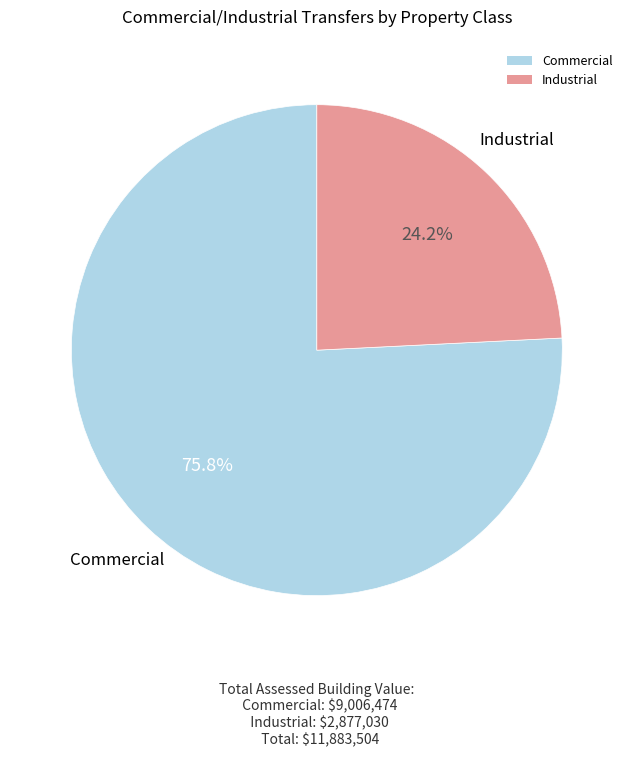

How many slices are in this pie chart?

2